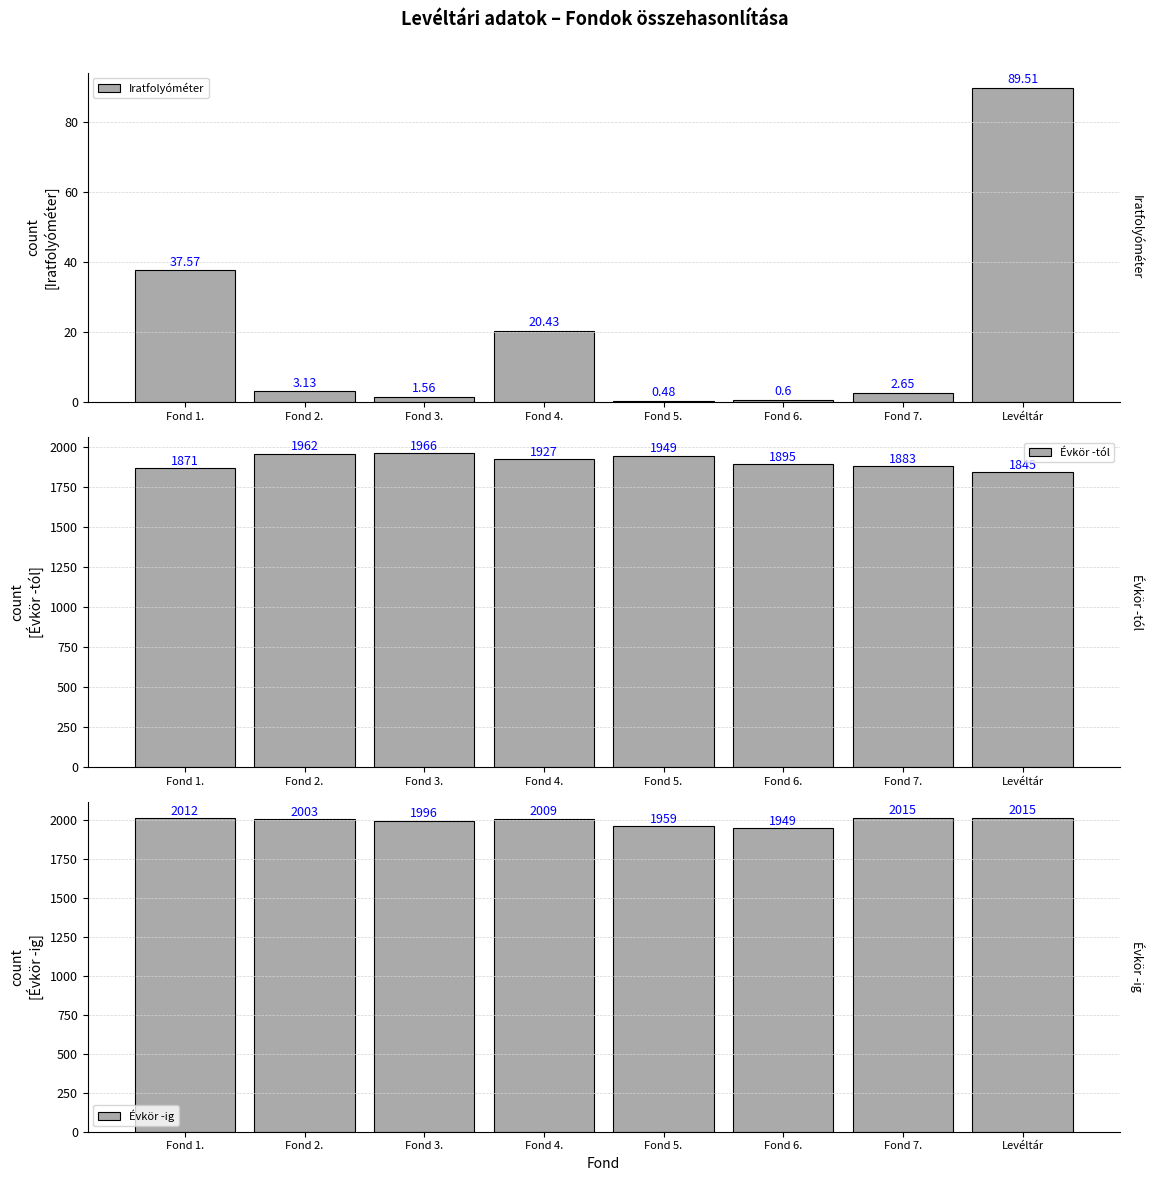

Between Fond 5. and Fond 6., which series saw the biggest shift?

Évkör -tól